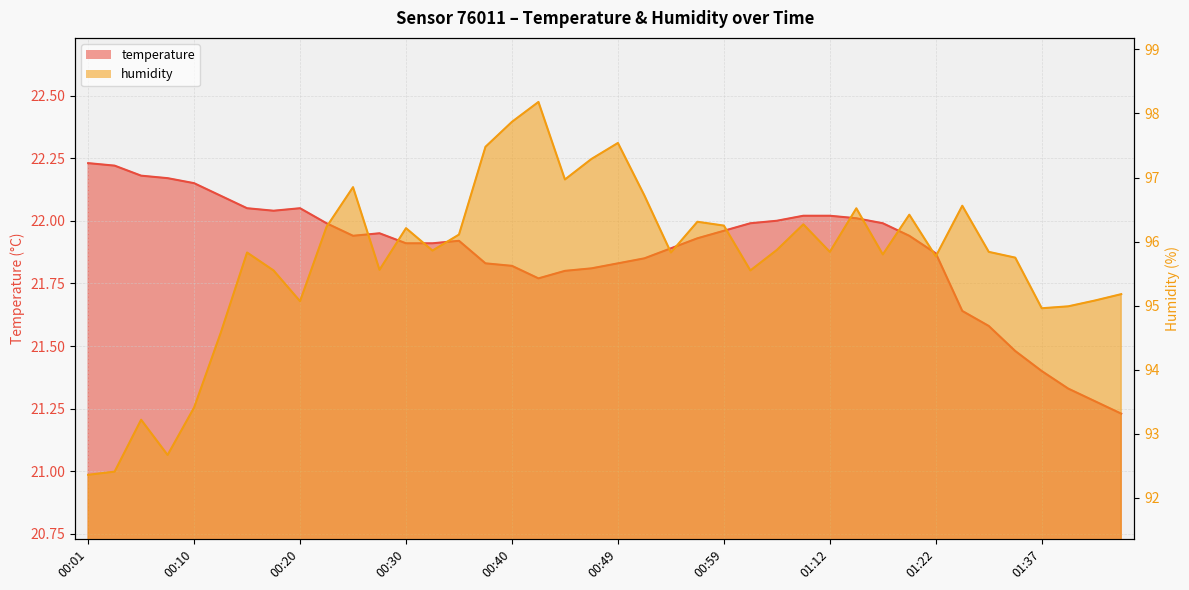

What are all the series names shown in the legend?

temperature, humidity